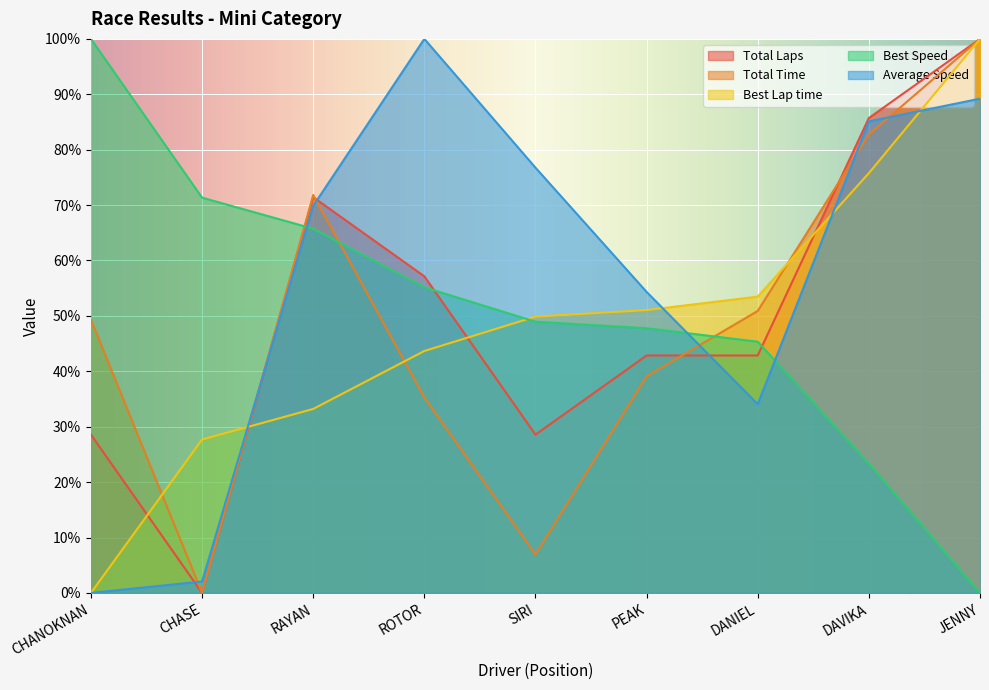

What is the difference between the maximum and minimum values in the Total Time series?

100.0